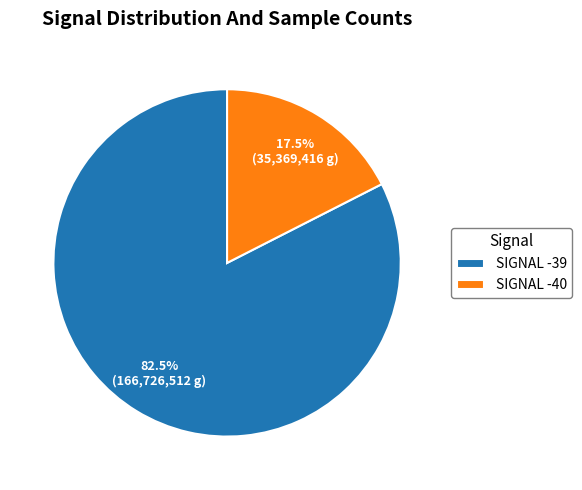

Is there a majority slice in this chart?

Yes